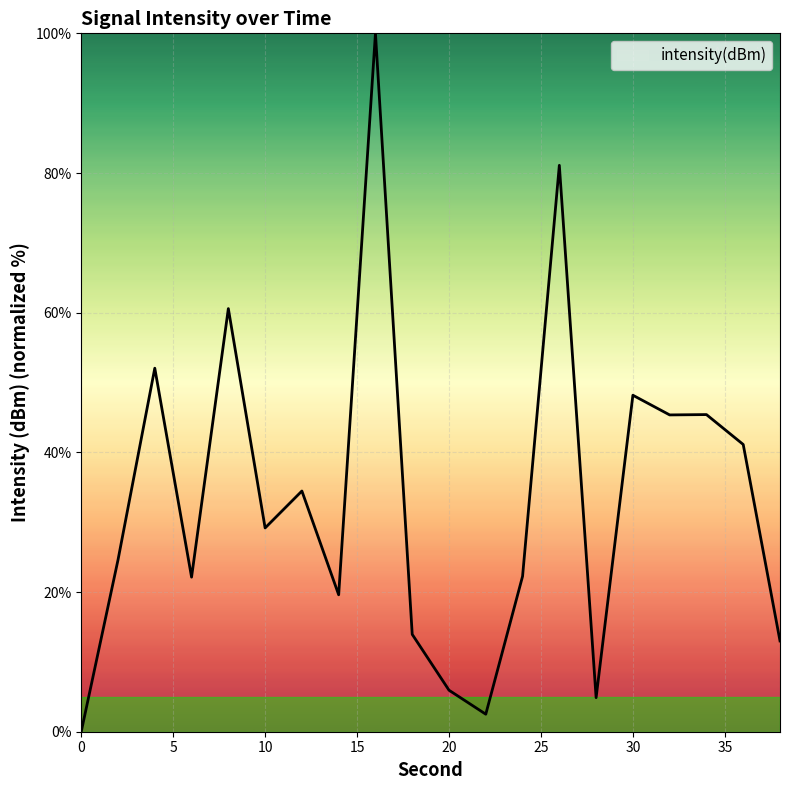

What is the greatest value displayed?

100.0